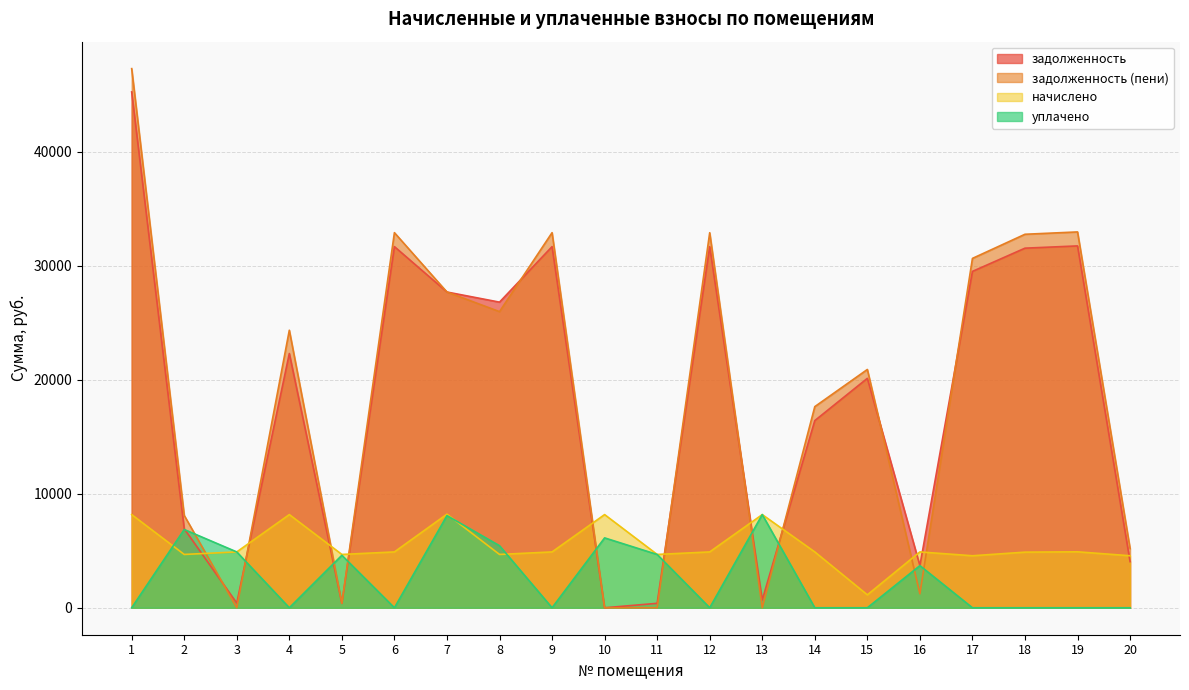

Where is начислено nearest to the value 4671?

2